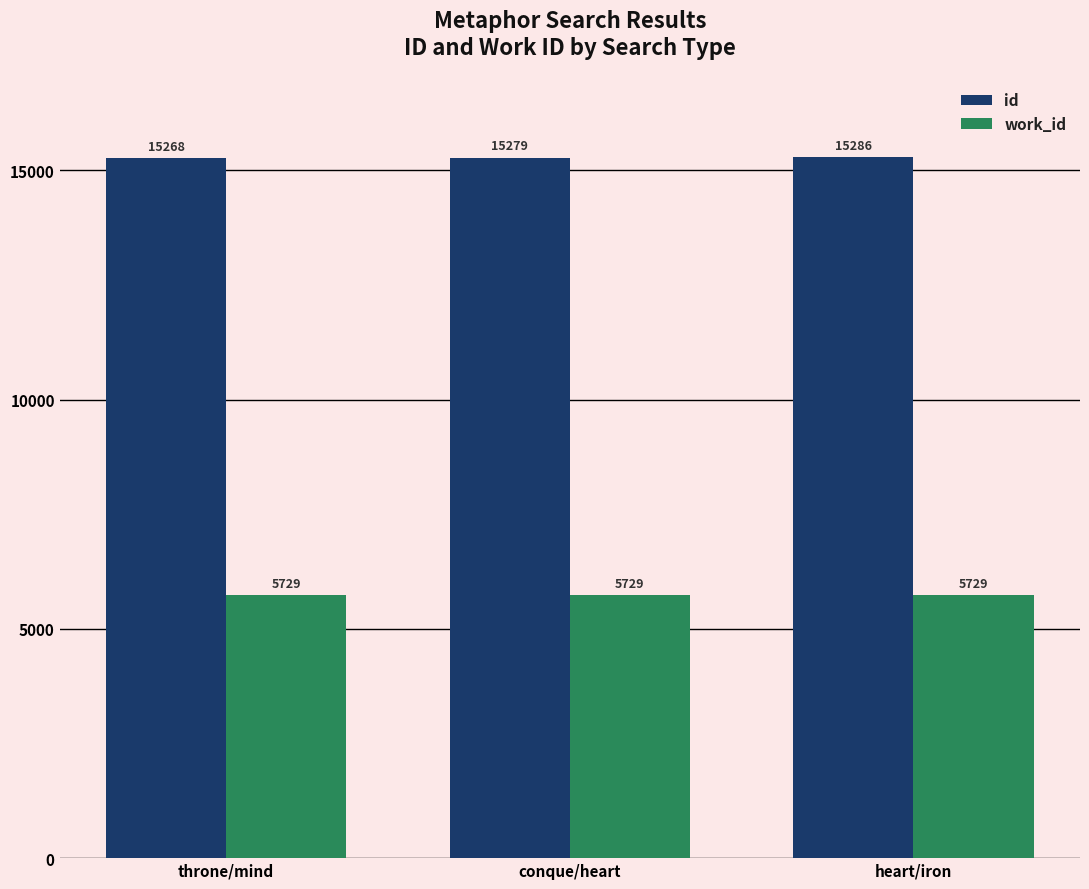

Count the id values in the range 15268 to 15286.

3